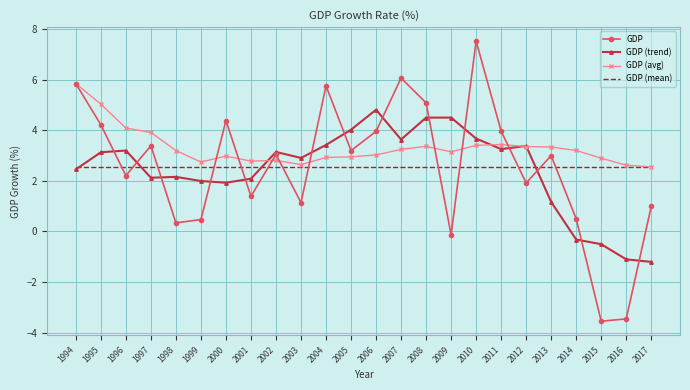

After their last crossing, which series has the higher values: GDP (mean) or GDP?

GDP (mean)